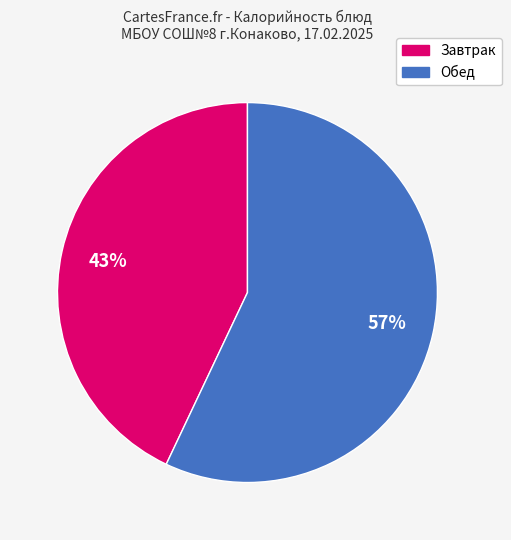

Does any single category account for the majority?

Yes